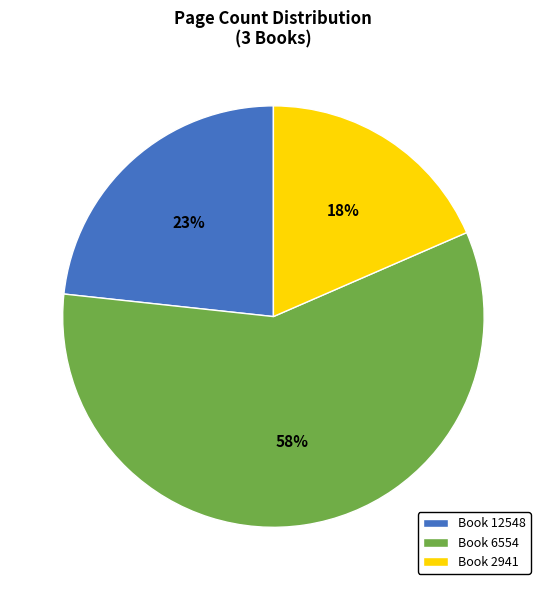

Which slice is the smallest?

Book 2941